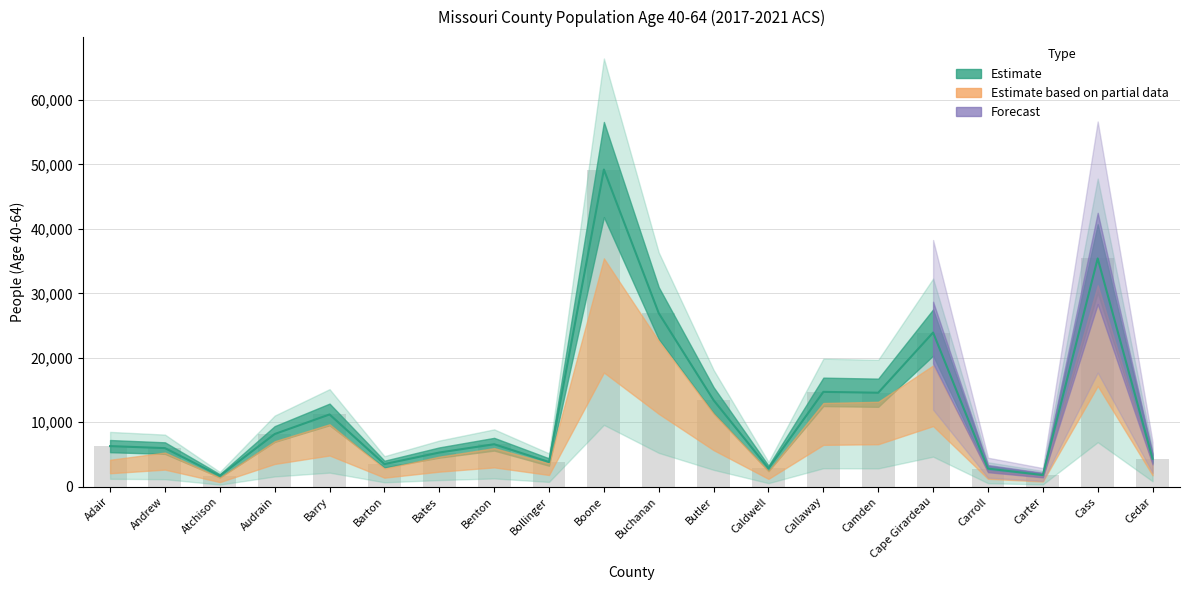

Rank the categories by value from lowest to highest.

Atchison, Carter, Carroll, Caldwell, Barton, Bollinger, Cedar, Bates, Andrew, Adair, Benton, Audrain, Barry, Butler, Camden, Callaway, Cape Girardeau, Buchanan, Cass, Boone